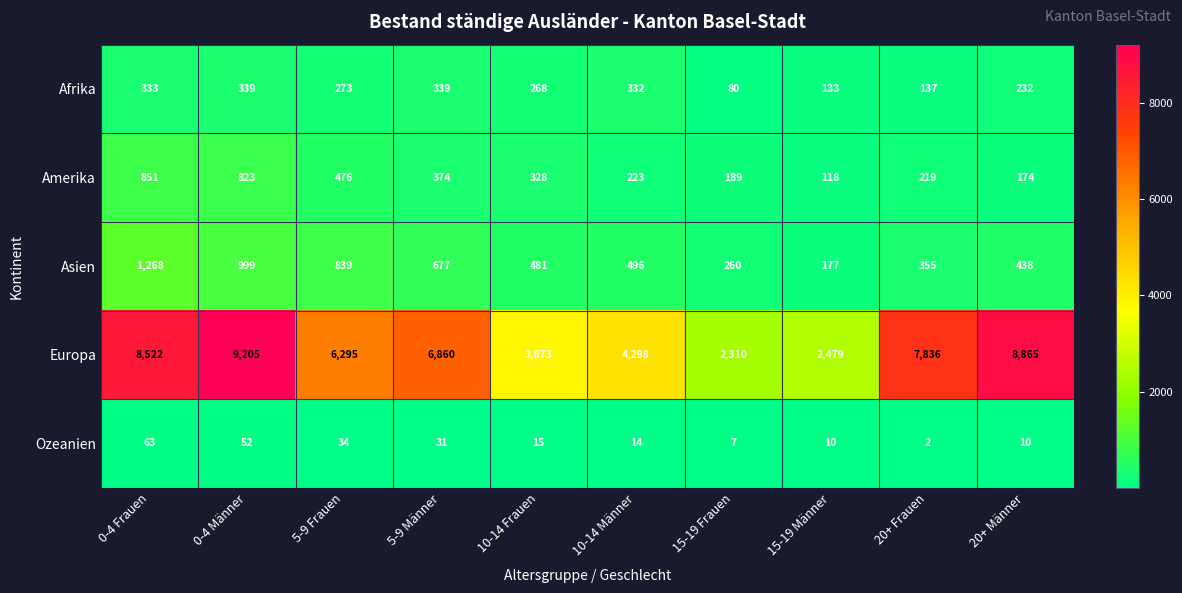

What is the difference between the highest and lowest values at 20+ Männer?

8855